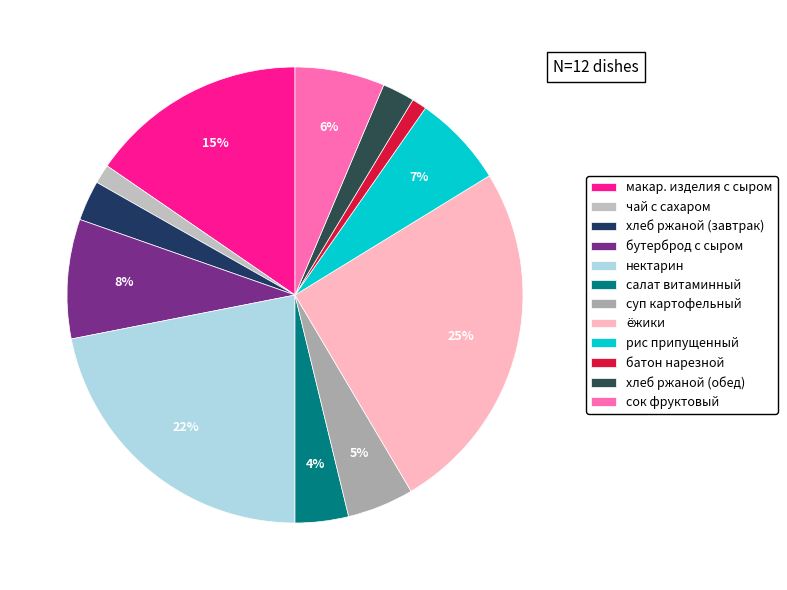

What is the smallest slice in the pie chart?

батон нарезной